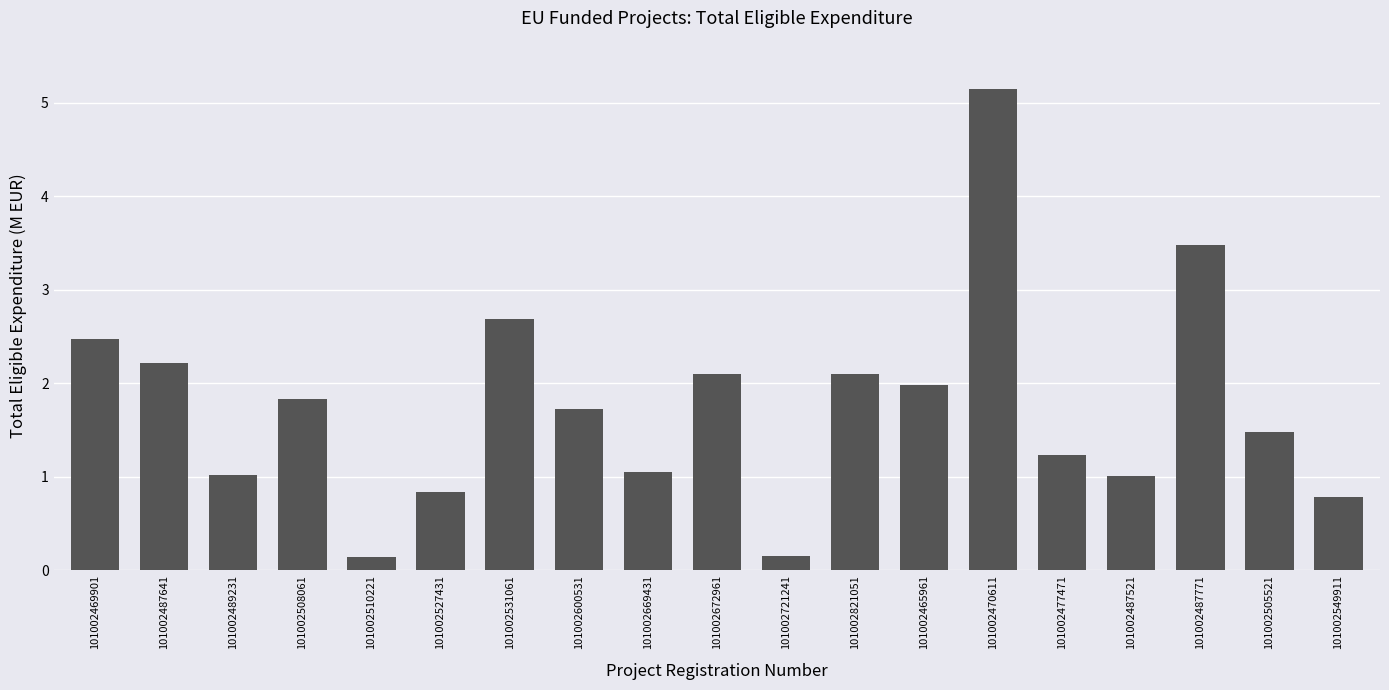

What position from the left is 101002821051?

12